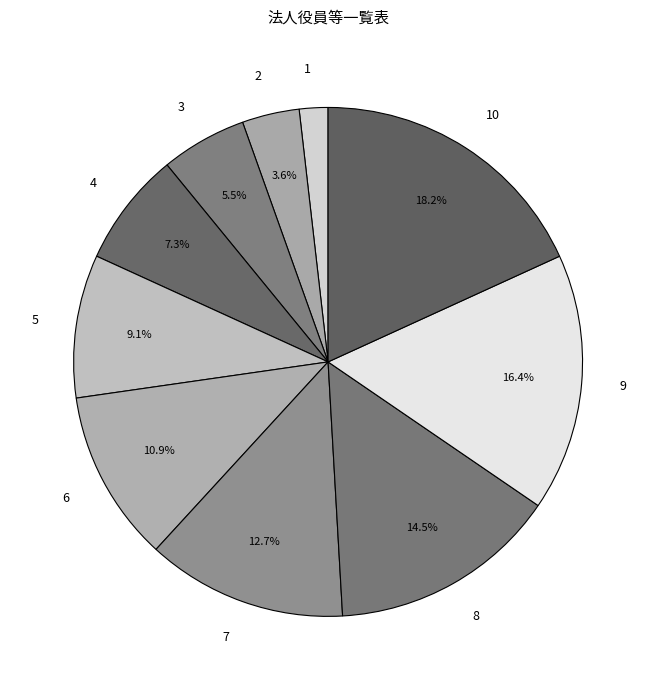

Does any single category account for the majority?

No